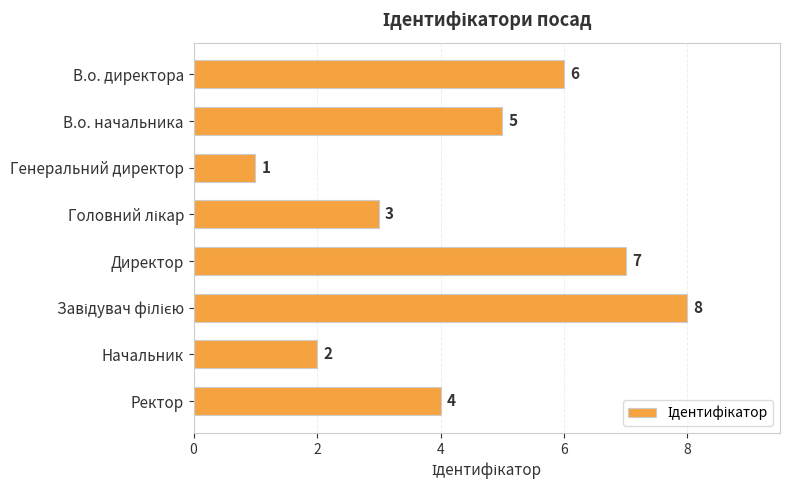

What is the maximum value shown in the chart?

8